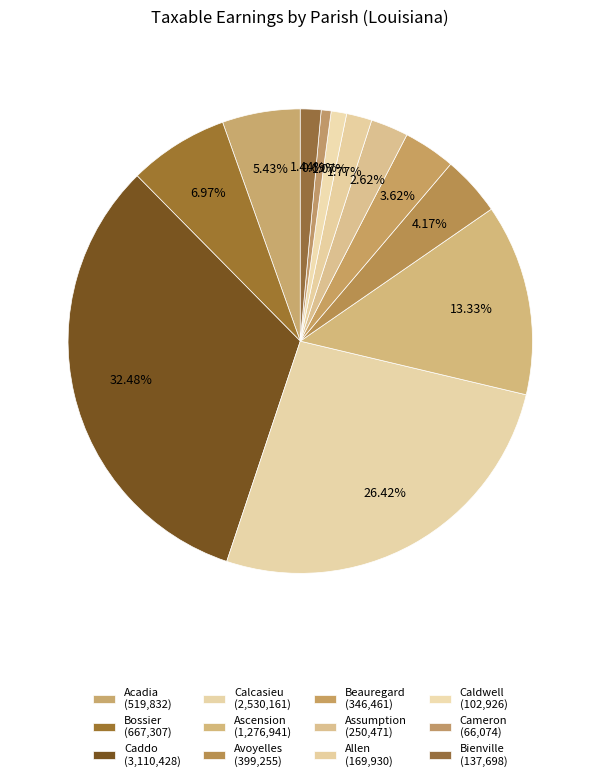

What percentage is NOT represented by Allen?

98.2%